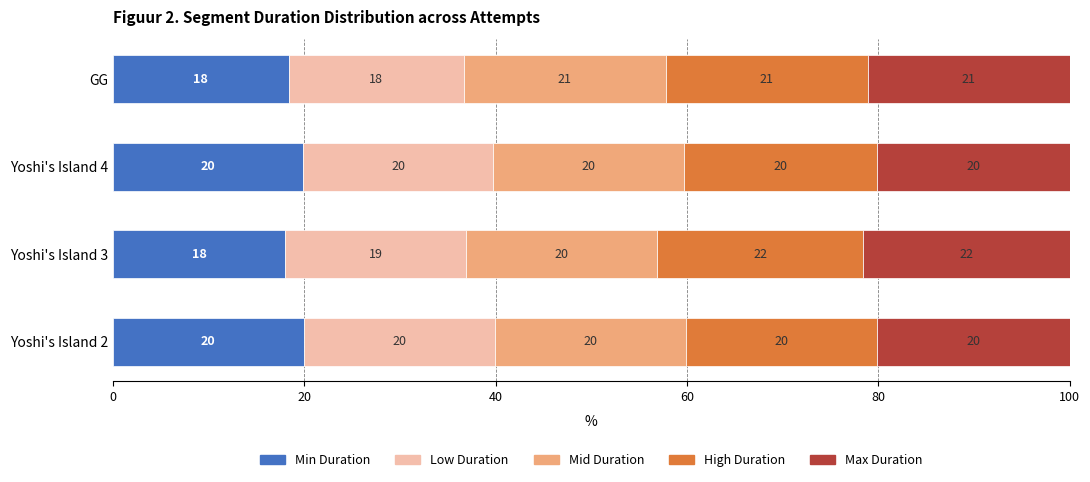

How many distinct data groups are displayed?

5